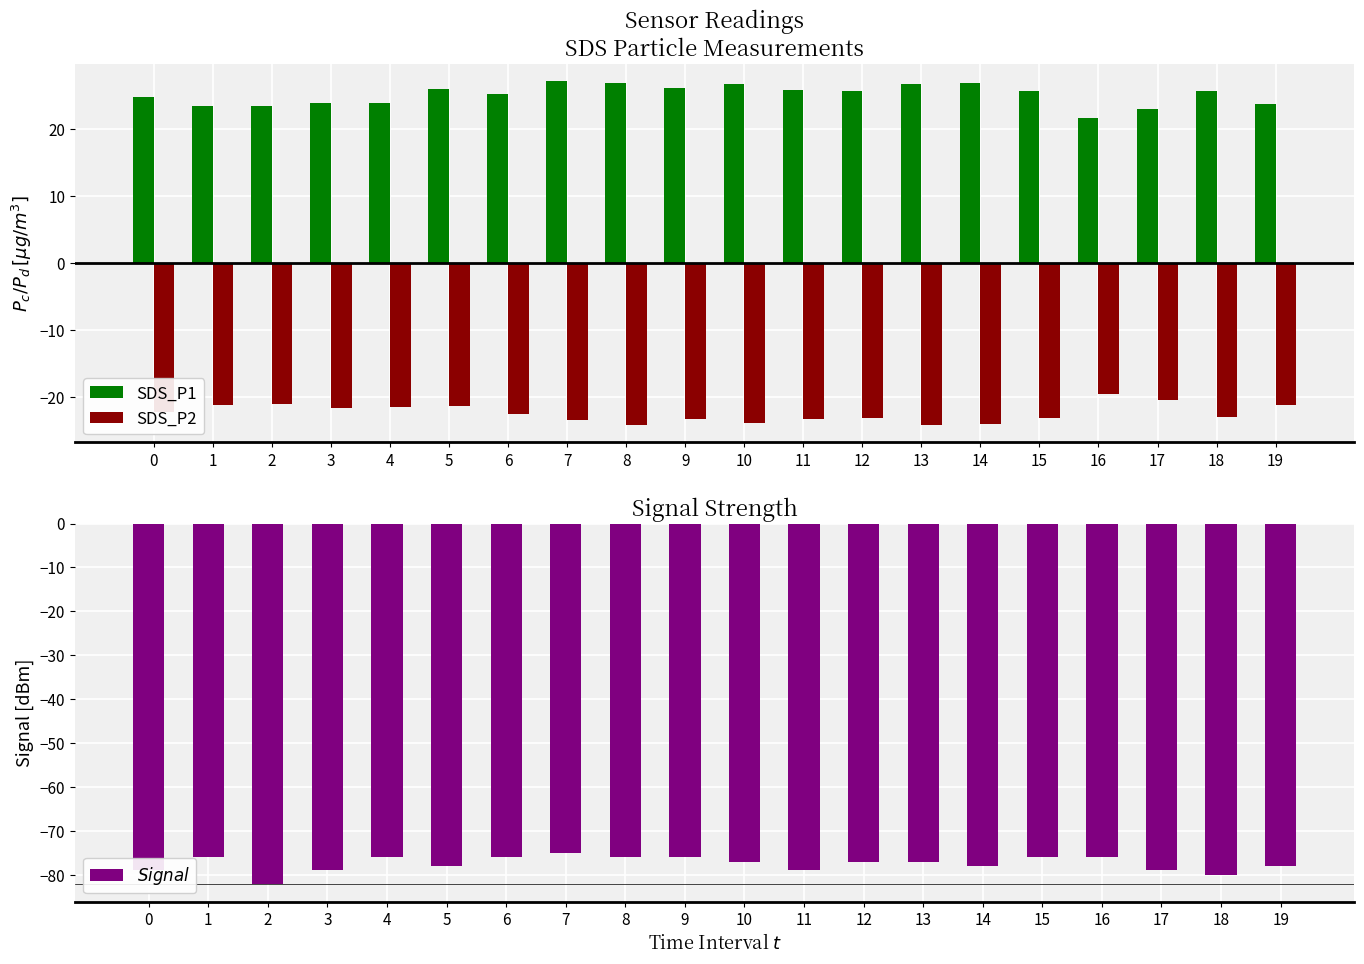

How many groups of bars are there?

20